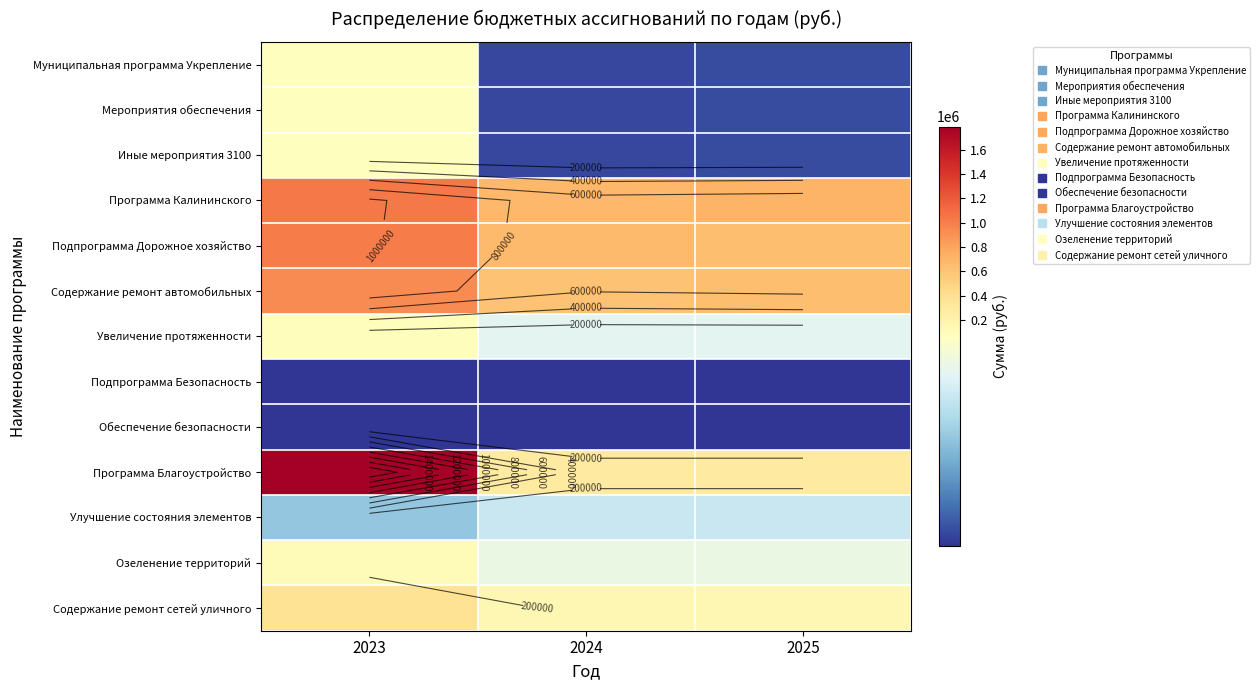

Which label corresponds to the smallest value in the chart?

2023